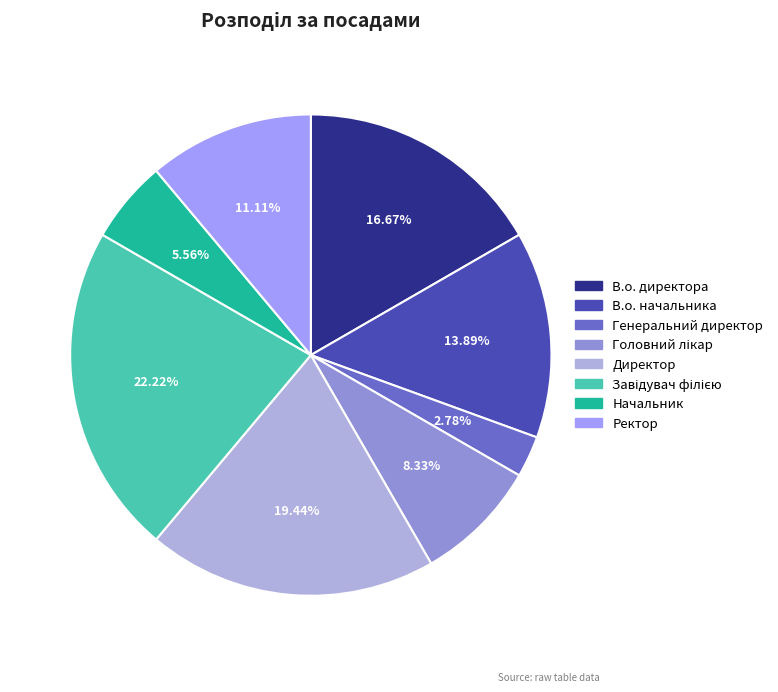

The В.о. директора slice represents 27% of the pie. True or false?

False